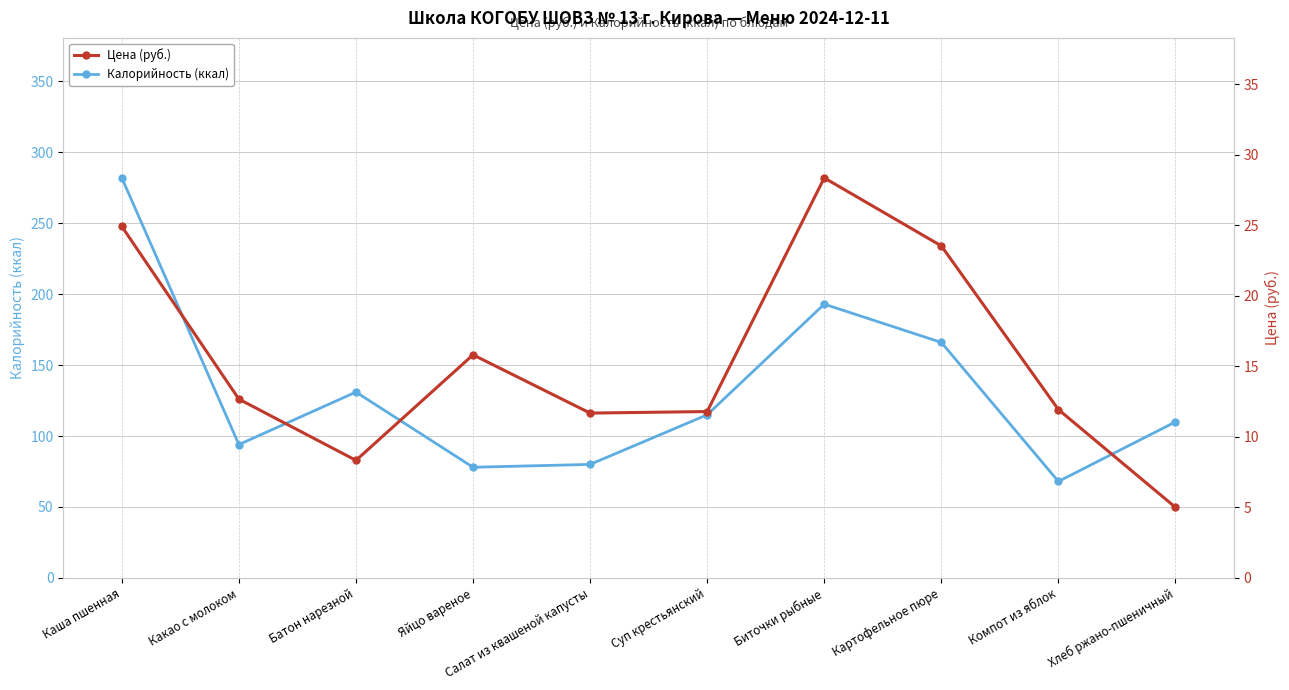

Is this an area chart (filled region under the line)?

No